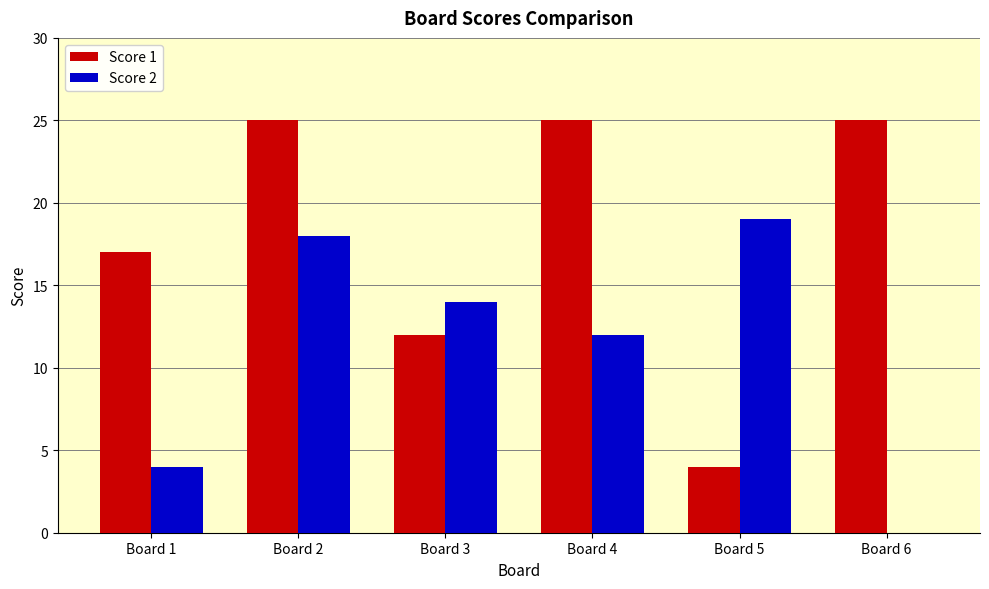

What is the difference between the Score 2 values at Board 5 and Board 3?

5